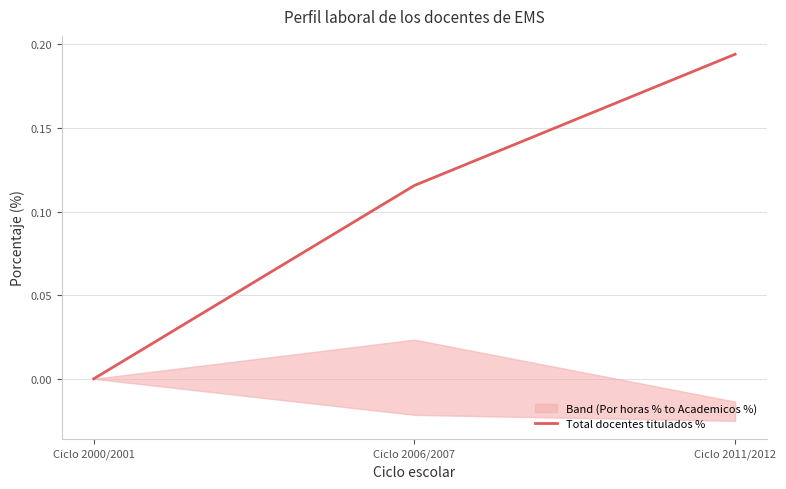

What position from the left is Ciclo 2011/2012?

3